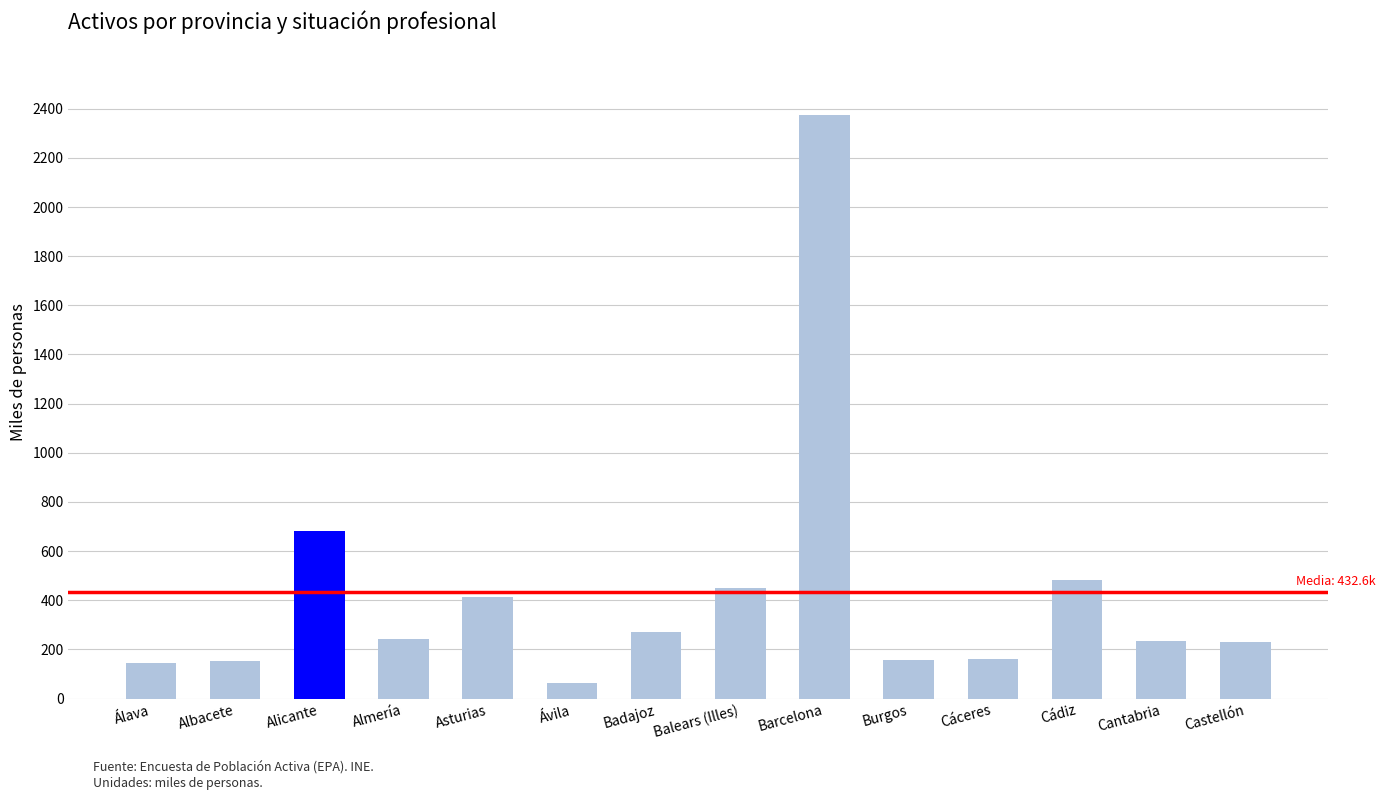

What is the average value?

432.6